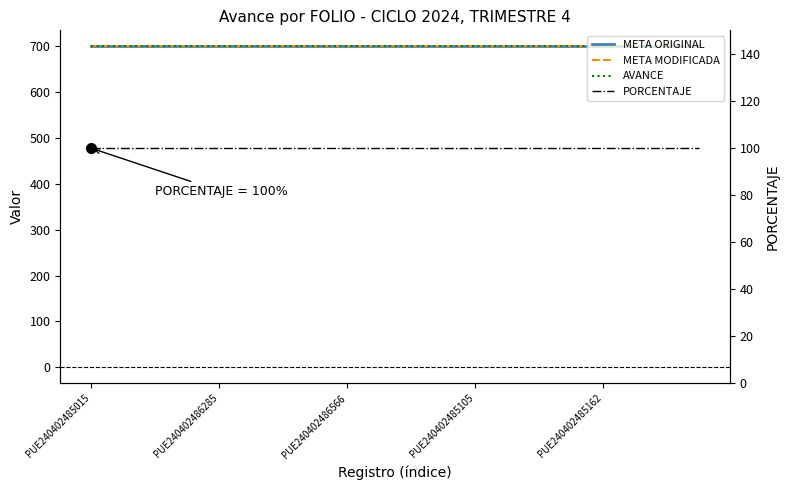

What are all the series names shown in the legend?

META ORIGINAL, META MODIFICADA, AVANCE, PORCENTAJE